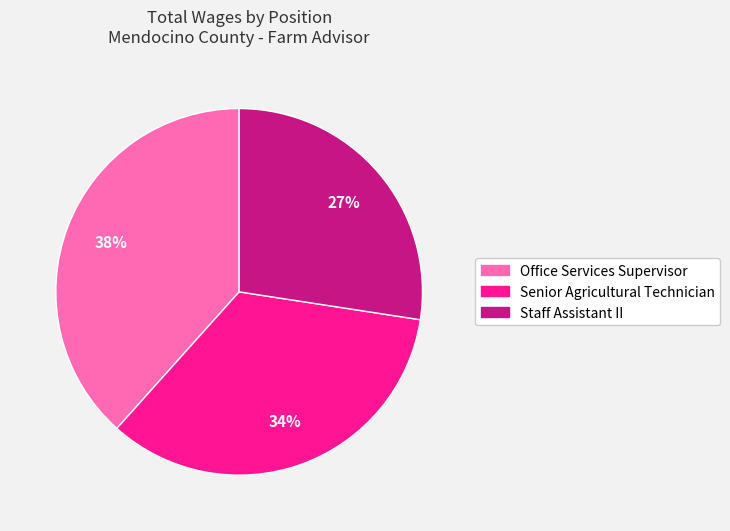

Which category has the biggest portion of the pie?

Office Services Supervisor